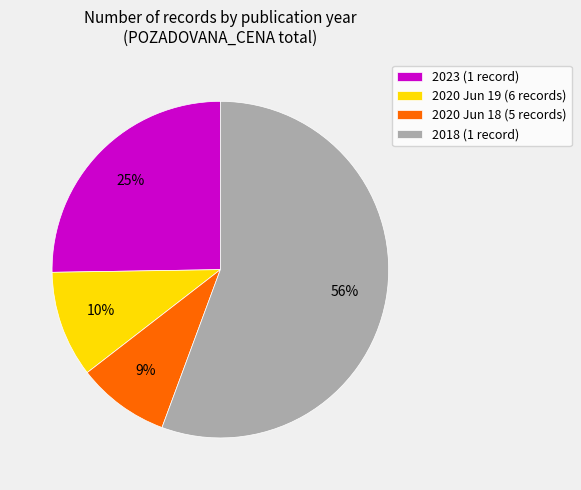

Is there a majority slice in this chart?

Yes